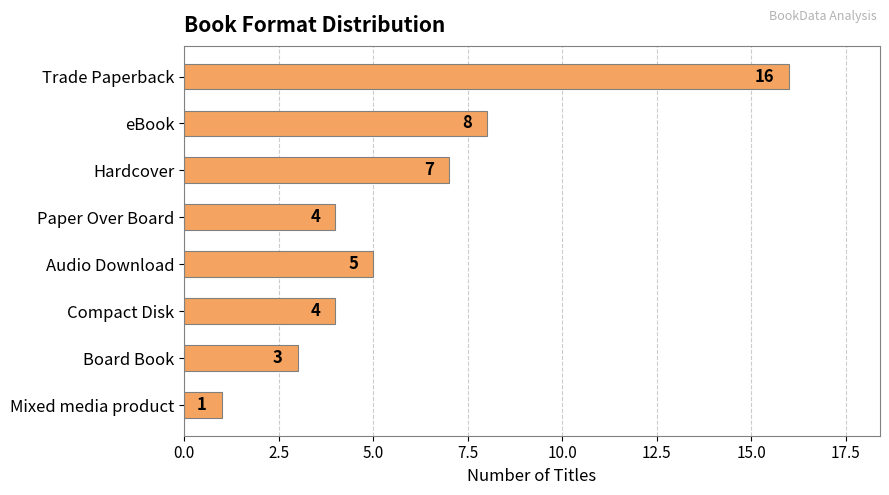

True or false: the data shows 5 at Compact Disk.

False